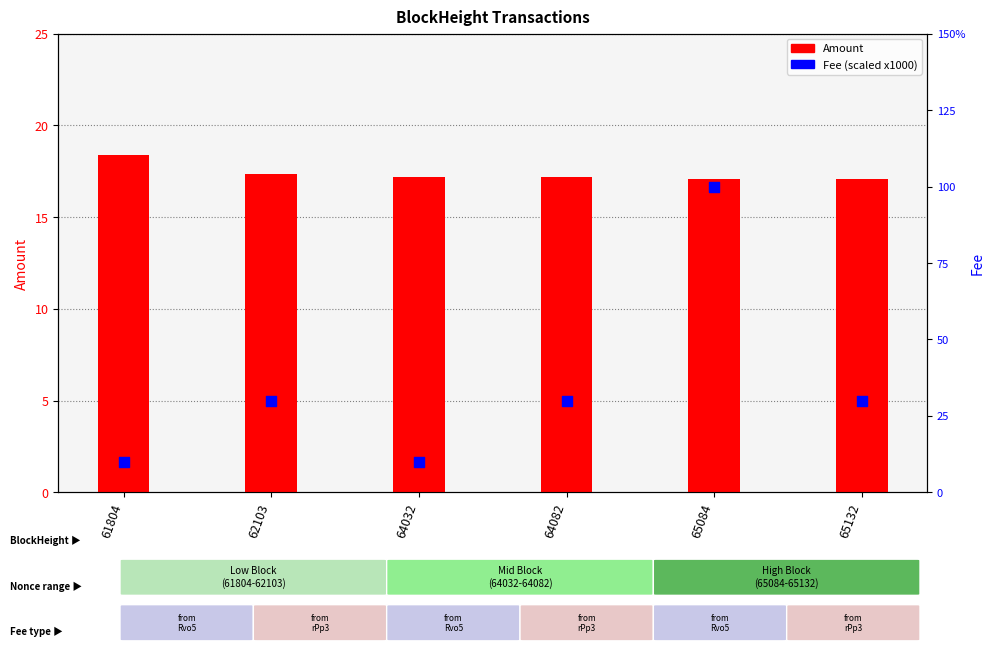

Which series contains the lowest Y value?

Fee